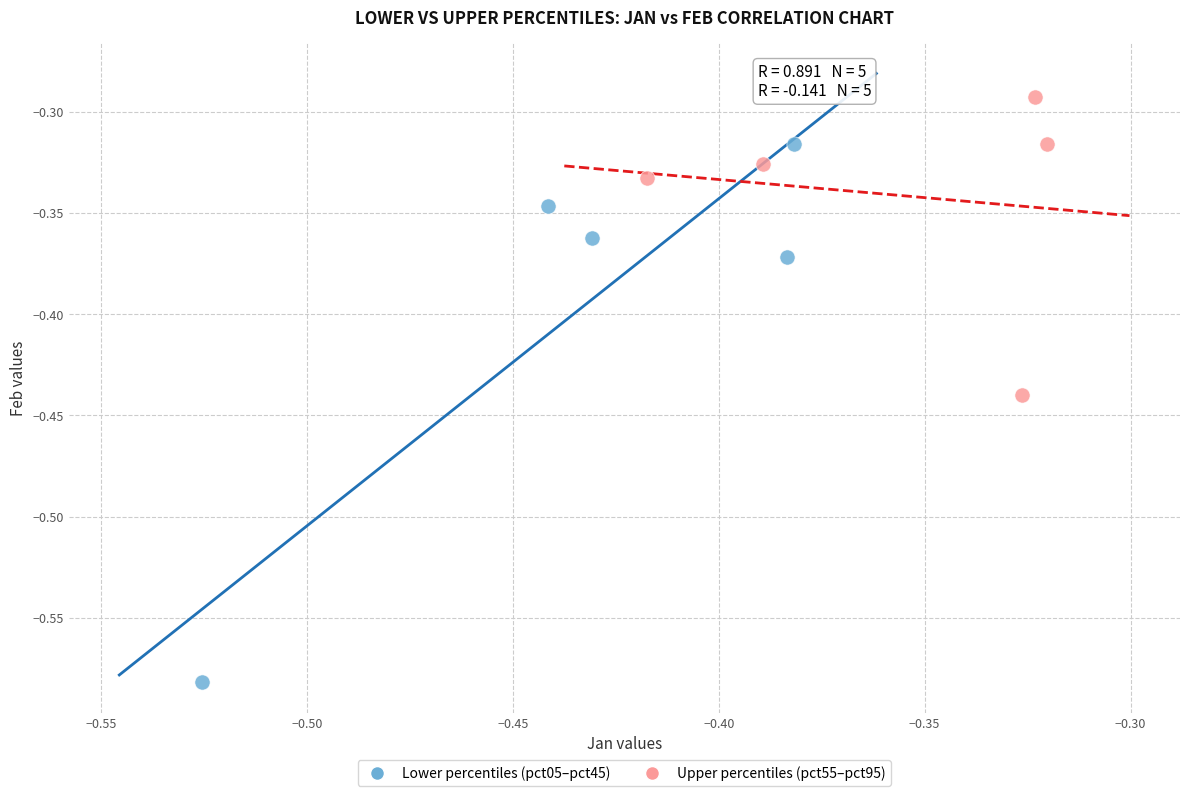

Which series reaches the minimum Y coordinate?

Lower percentiles (pct05–pct45)